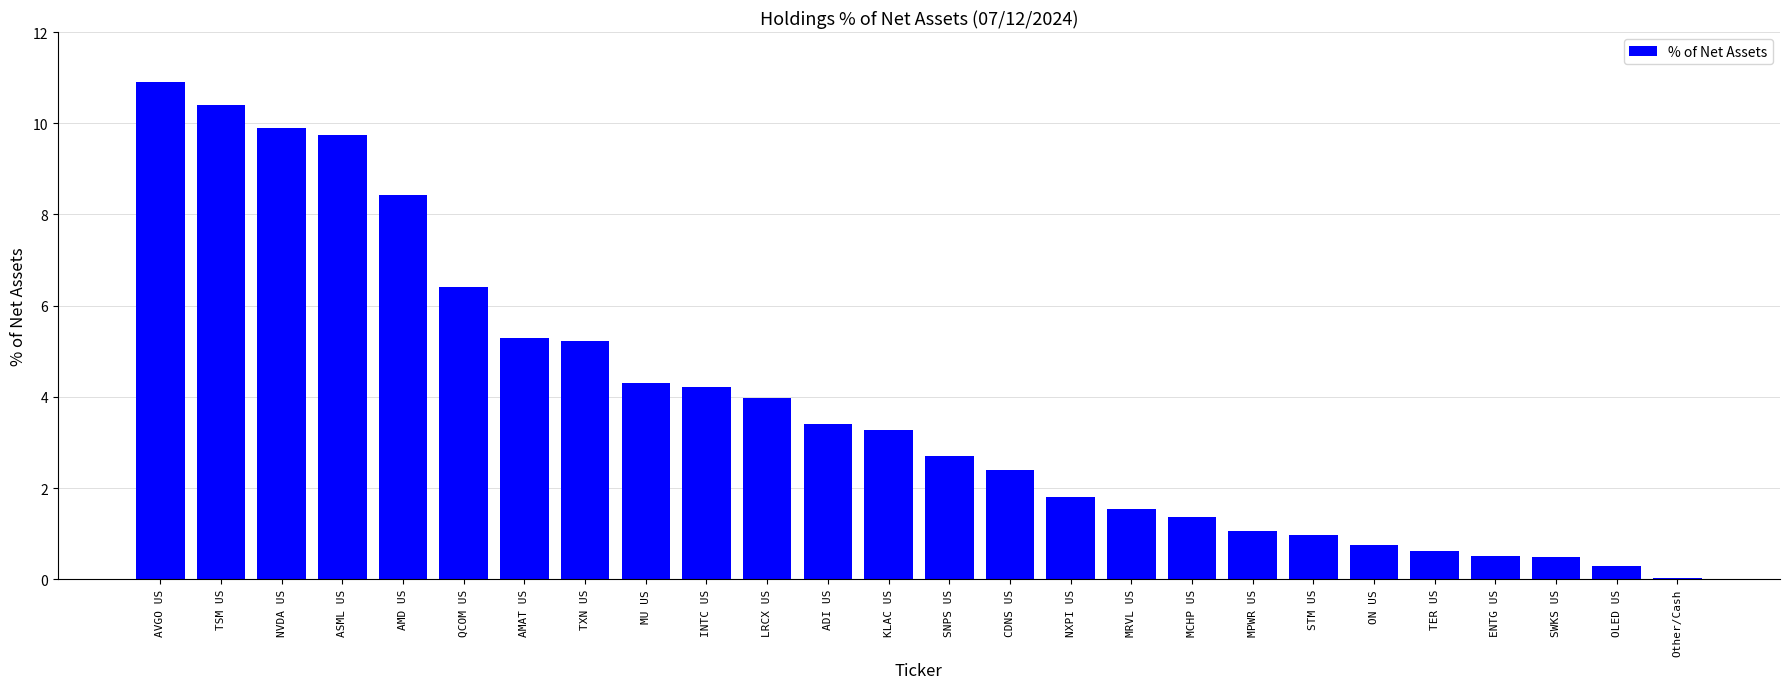

Are the bars horizontal?

No